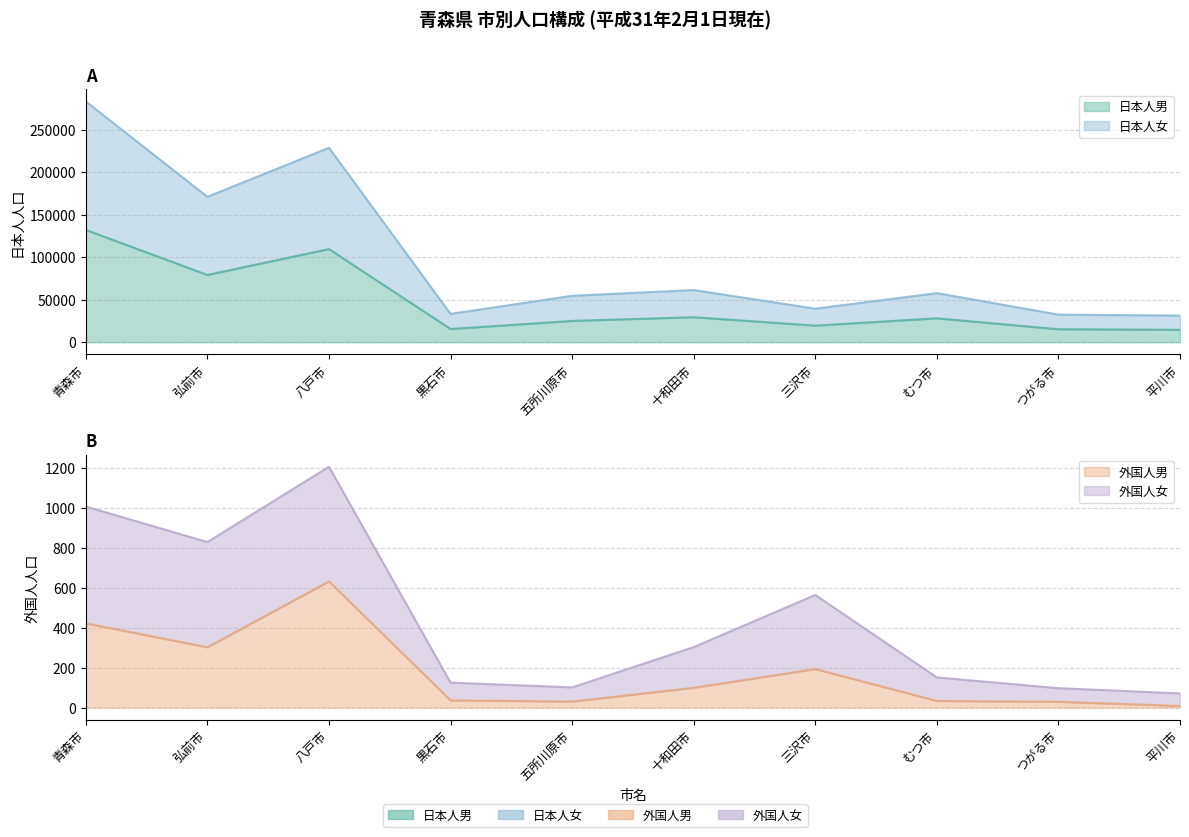

How many data points in 日本人男 are above 28183?

4